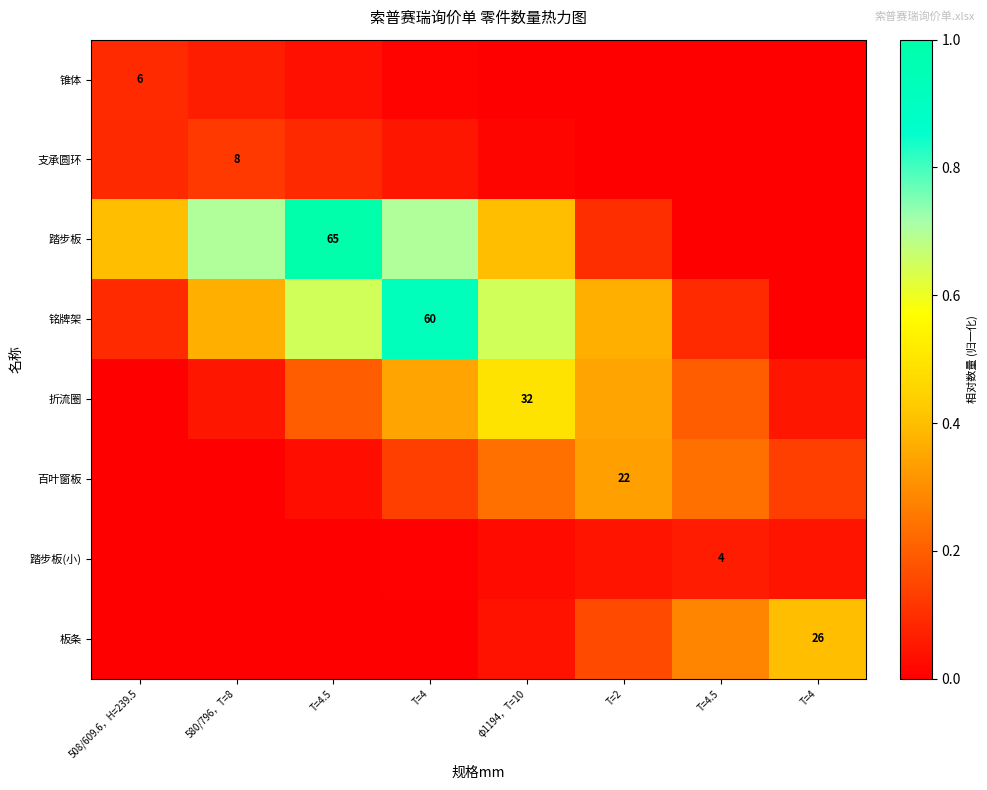

List the series in order of their peak value, lowest first.

踏步板(小), 锥体, 支承圆环, 百叶窗板, 板条, 折流圈, 铭牌架, 踏步板